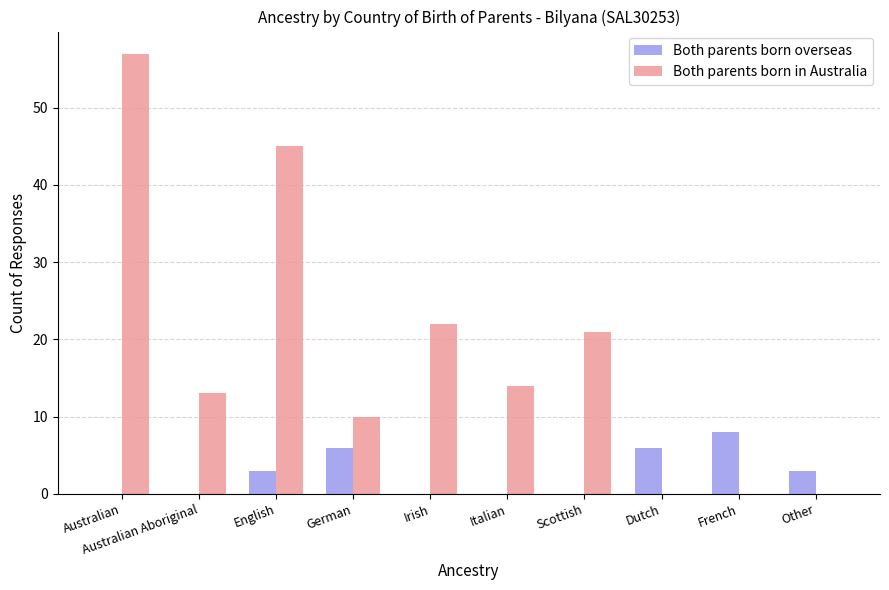

Is the value of Both parents born overseas at German greater than the value of Both parents born in Australia at Australian?

No